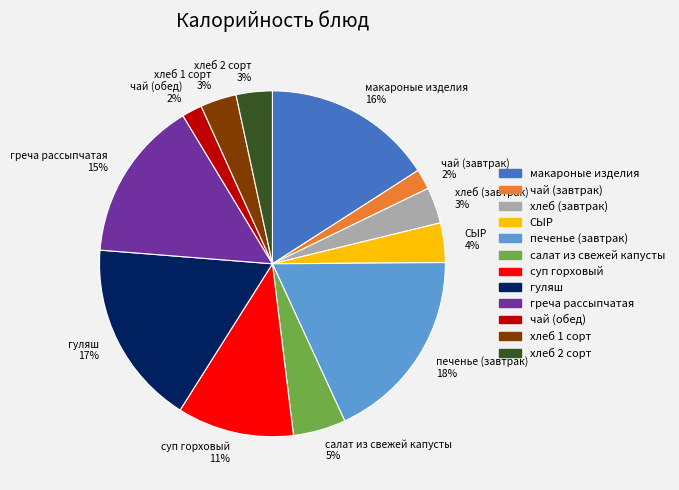

Is the sum of чай (обед) 2% and салат из свежей капусты 5% greater than half?

No